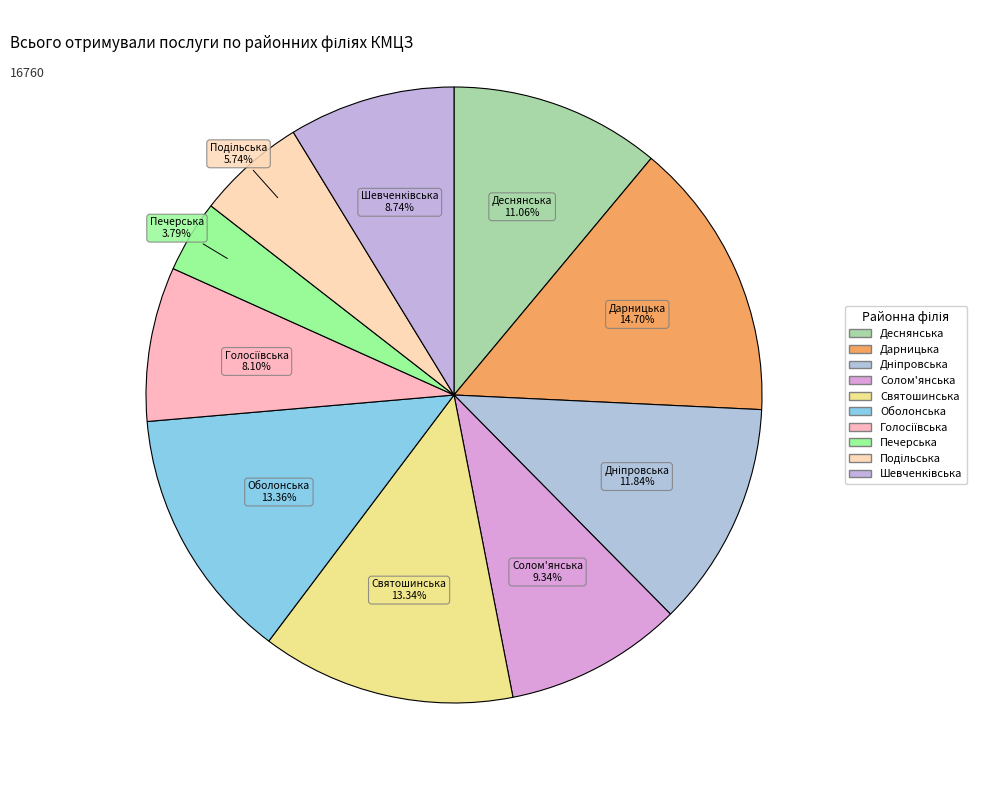

Is there any slice that represents more than half of the pie?

No